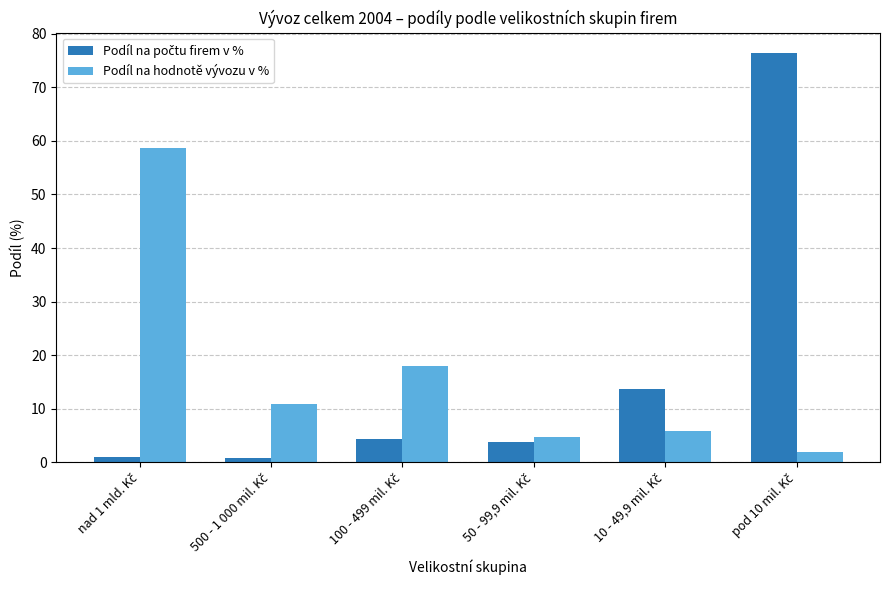

How many series are shown in this chart?

2